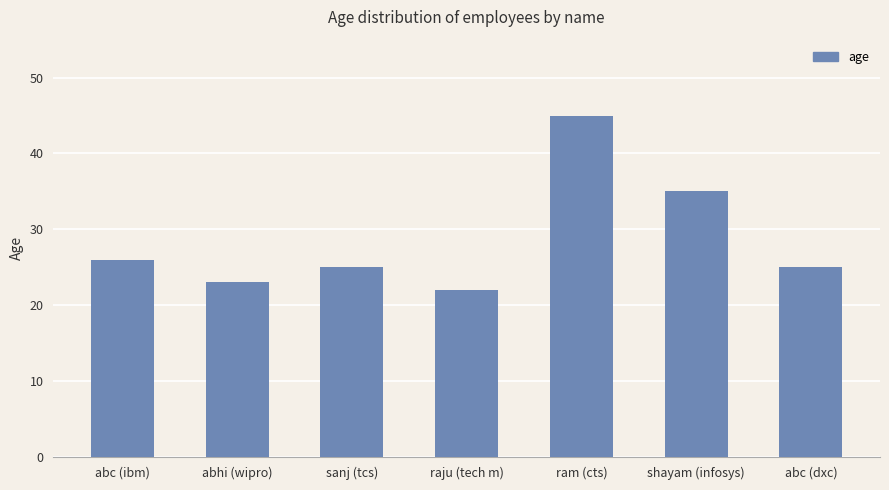

Reading right to left, transcribe all the data shown in this chart.

abc (dxc)=25	shayam (infosys)=35	ram (cts)=45	raju (tech m)=22	sanj (tcs)=25	abhi (wipro)=23	abc (ibm)=26